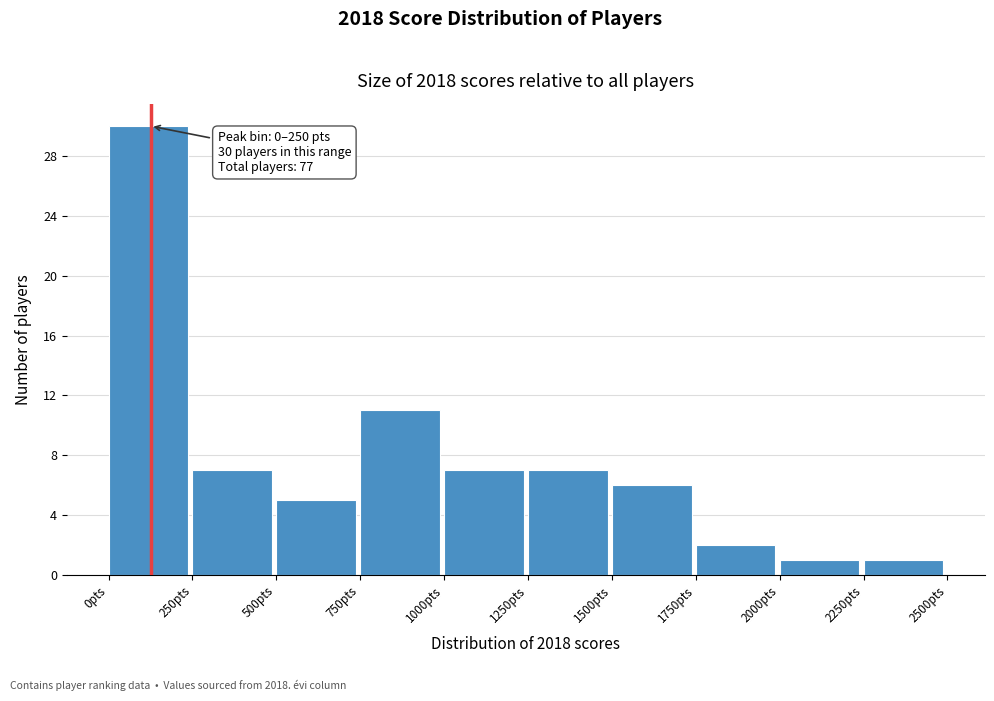

Over which range of the x-axis is the bar tallest?

0 to 250